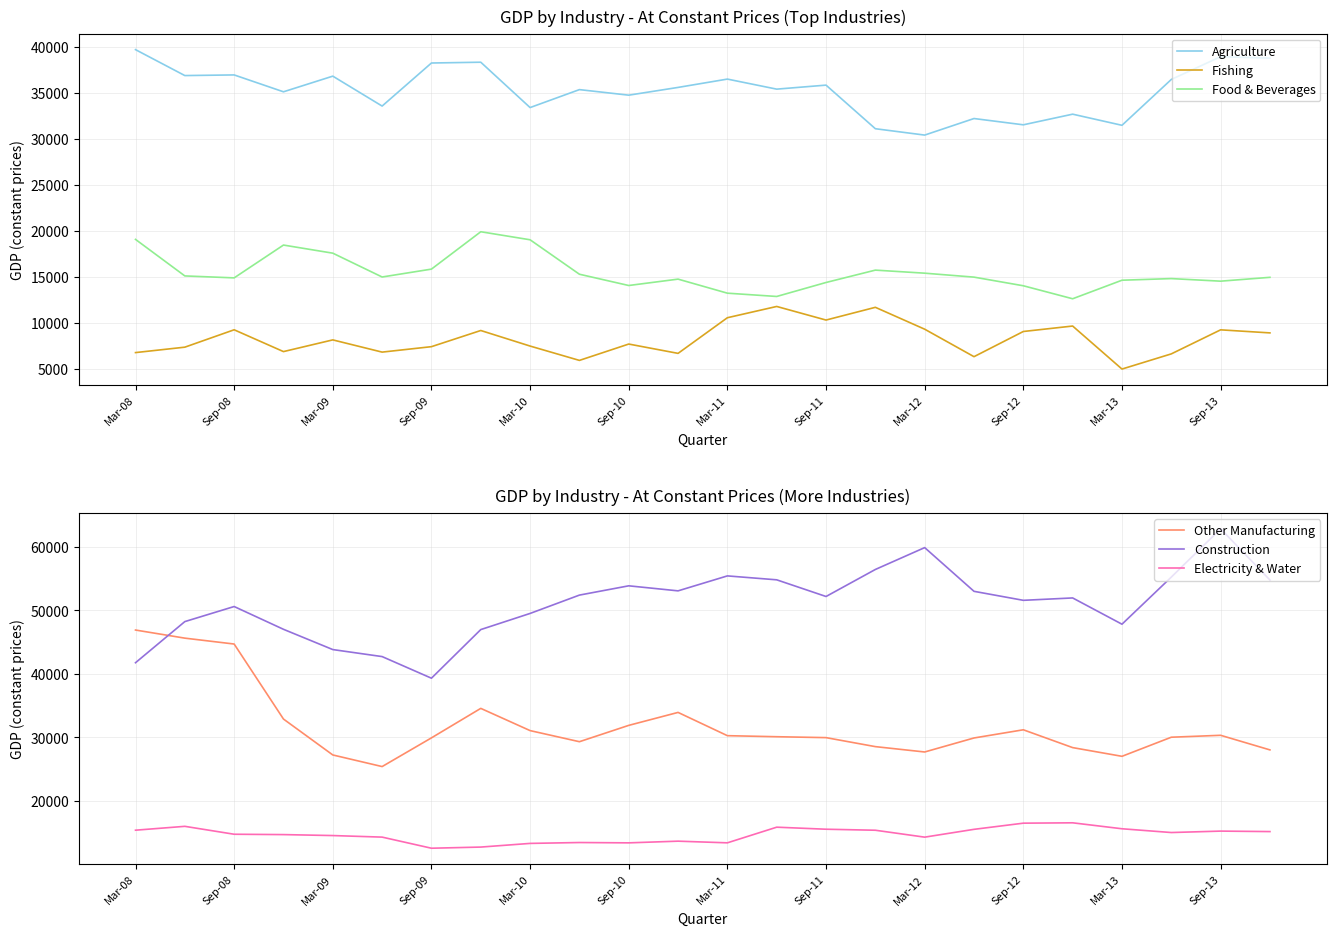

Rank the series at Mar-08 from lowest to highest value.

Fishing, Electricity & Water, Food & Beverages, Agriculture, Construction, Other Manufacturing